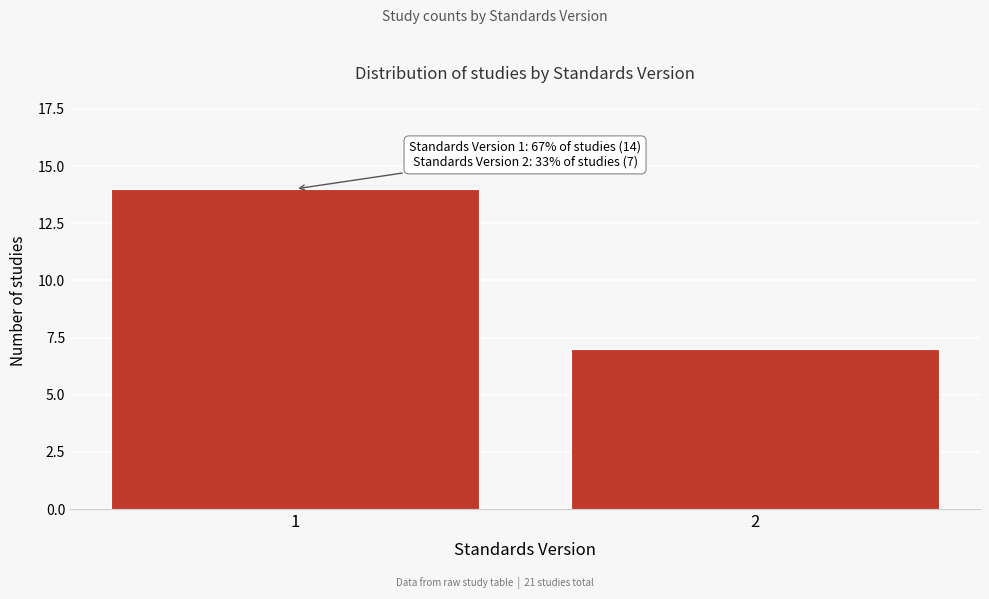

Reading right to left, what are all the values shown in this chart?

2=7	1=14